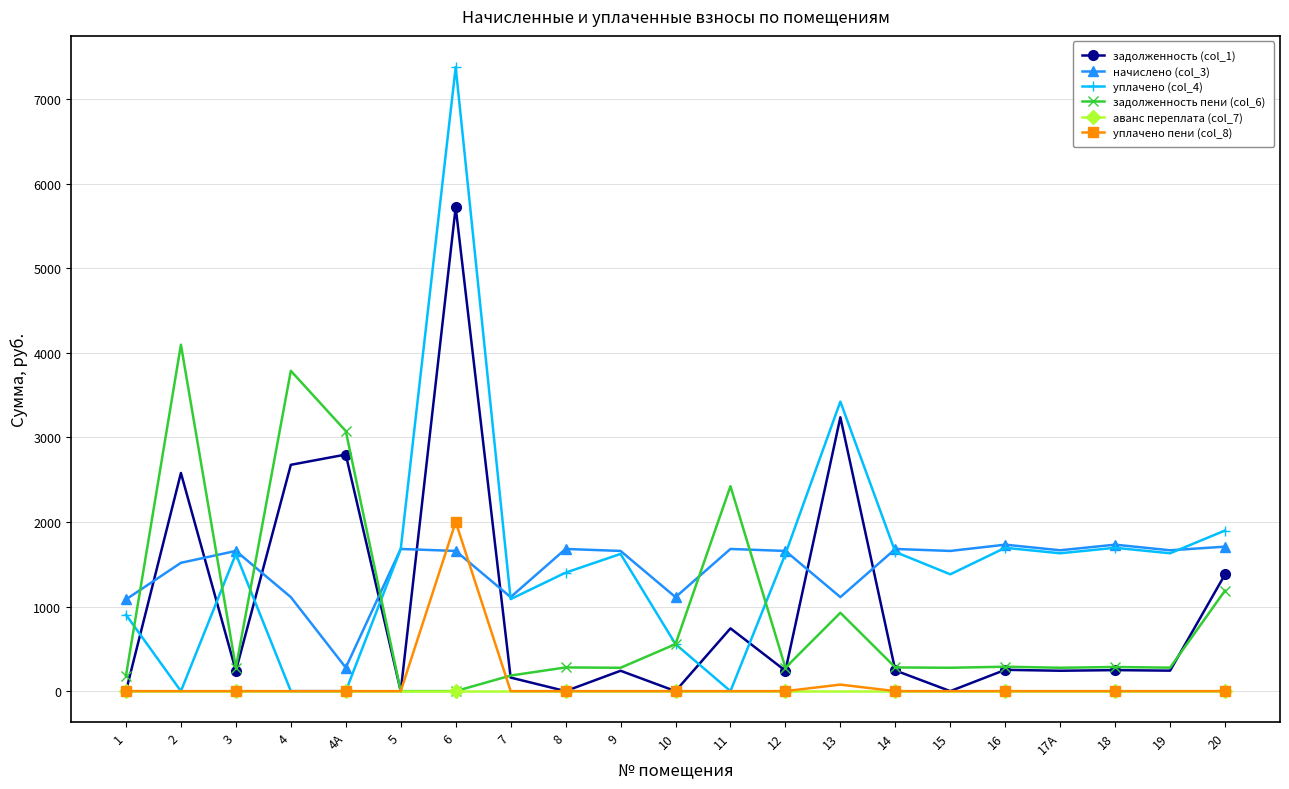

What is the difference between the maximum and minimum values in the начислено (col_3) series?

1453.9